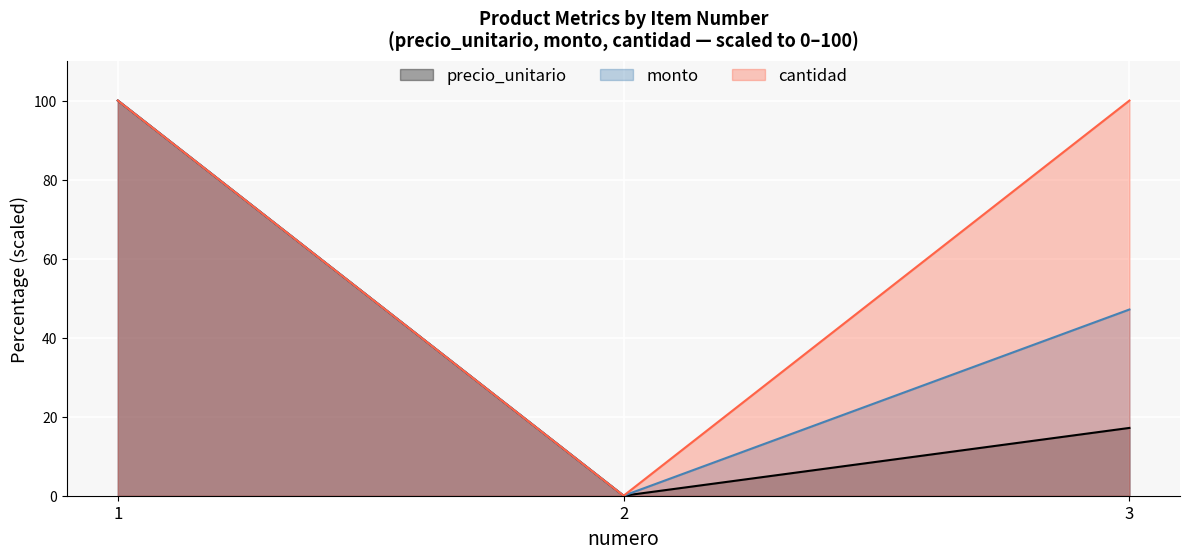

How many cantidad values are between 0 and 100?

3